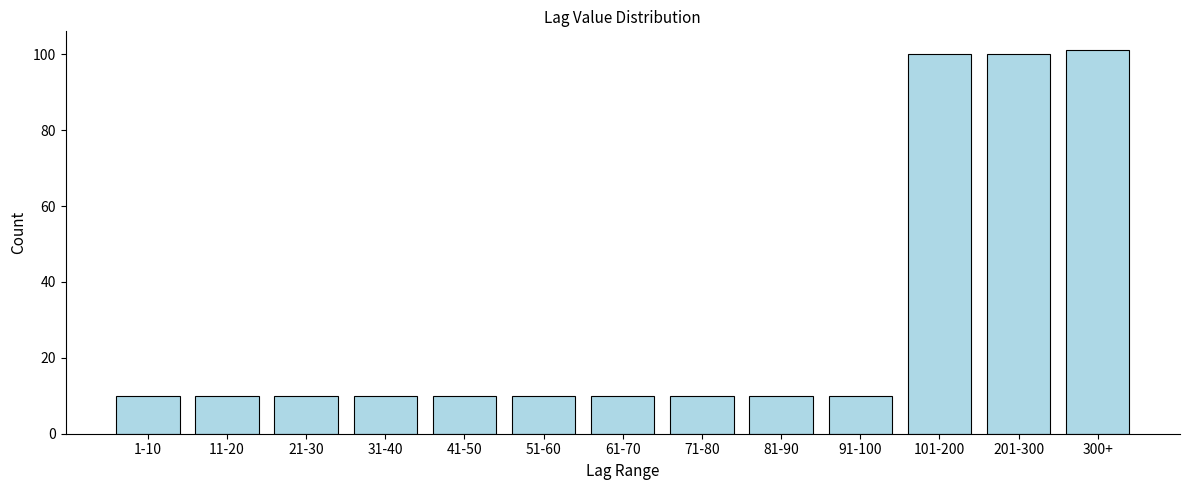

Reading right to left, extract all data points from this chart.

101	100	100	10	10	10	10	10	10	10	10	10	10